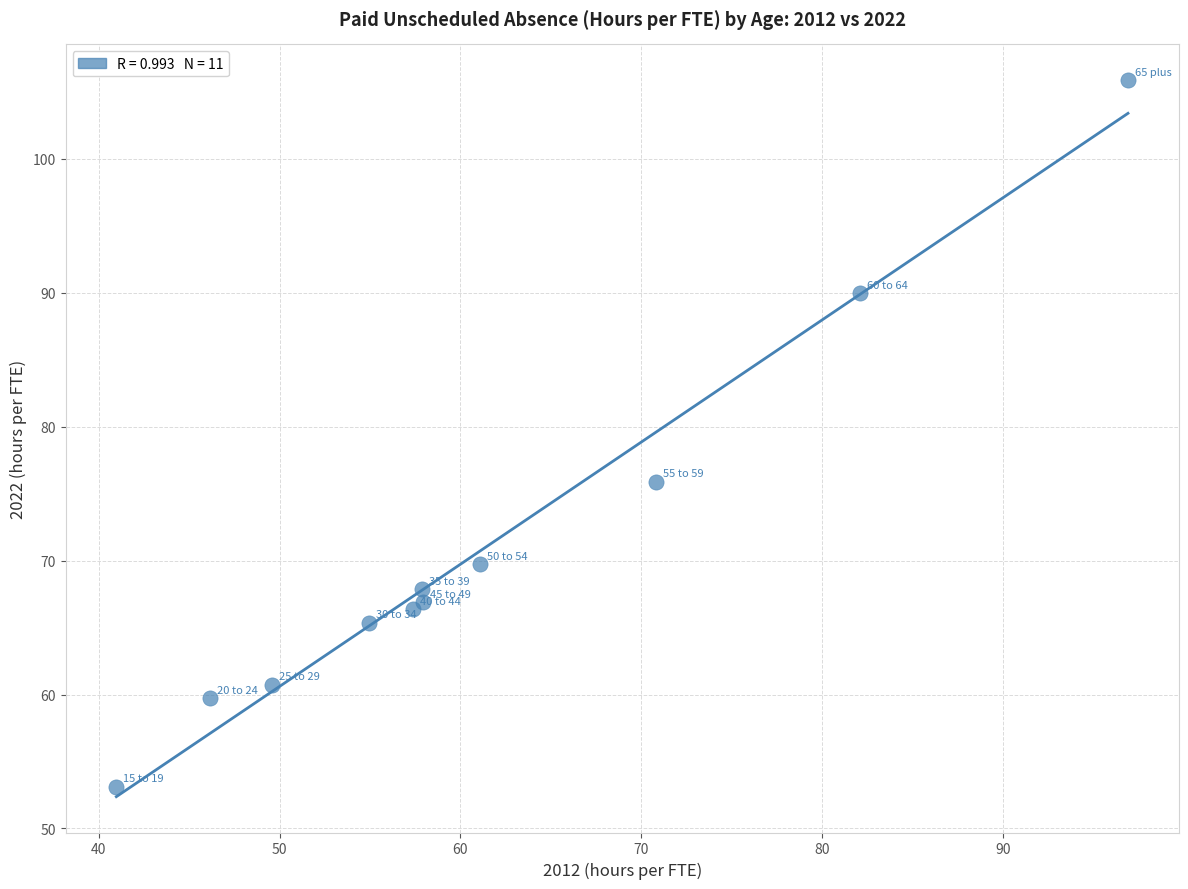

What Y value in the scatter plot is closest to 79?

75.9